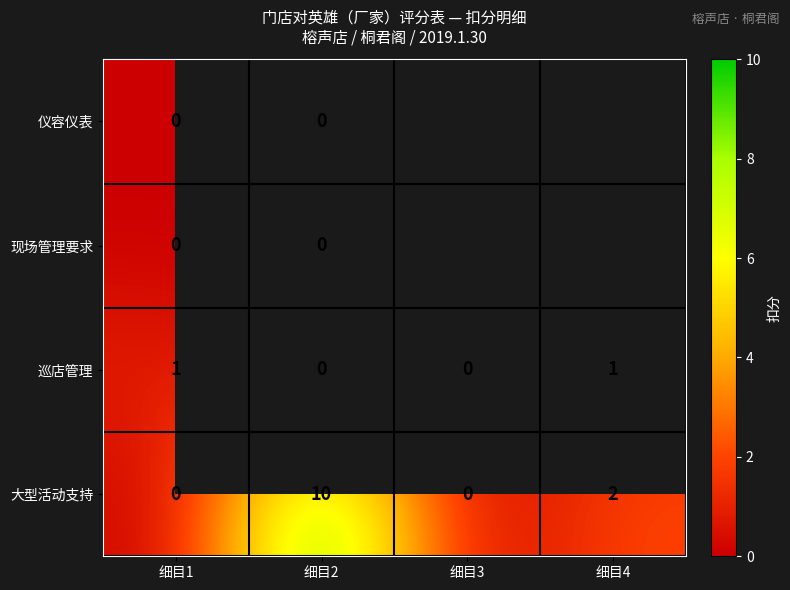

What is the total value across all series at 细目2?

10